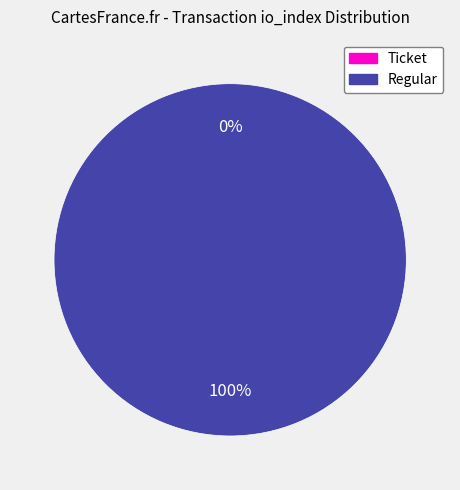

Which category accounts for the majority?

Regular (io_index=12)